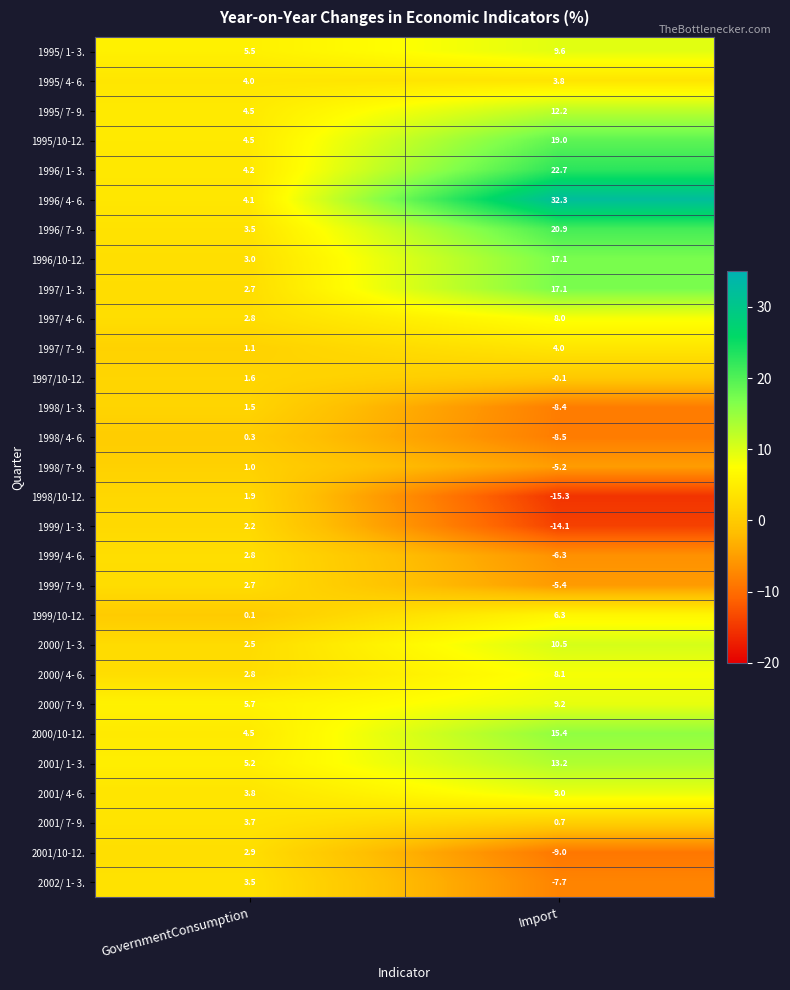

Which series changed the most between GovernmentConsumption and Import?

1996/ 4- 6.